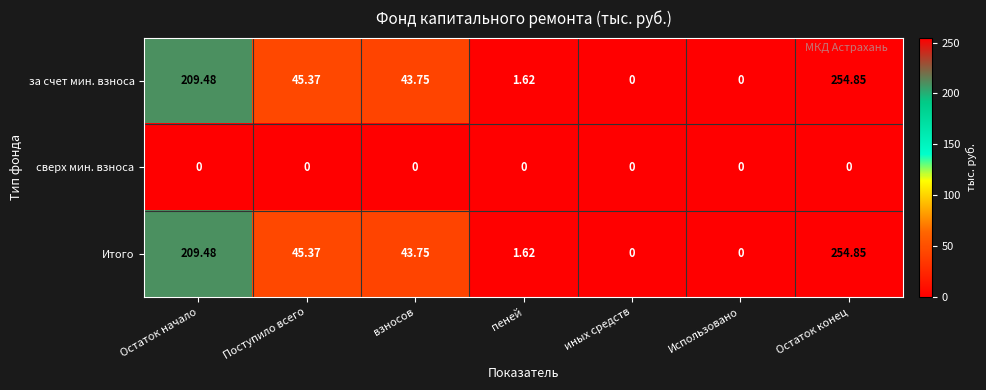

At which category is the sum across all series the highest?

Остаток конец